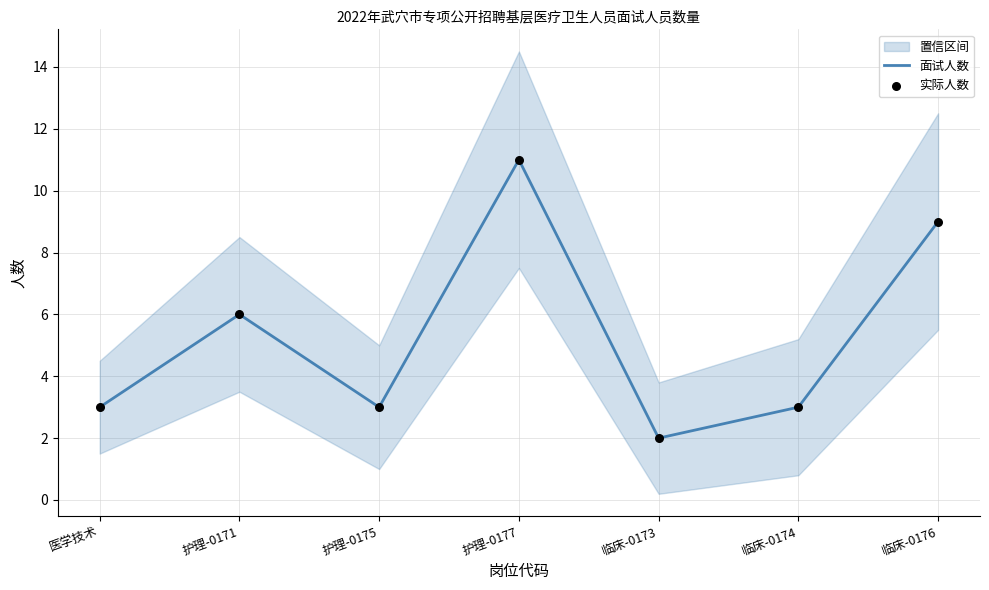

What is the total value across all series at 医学技术?

6